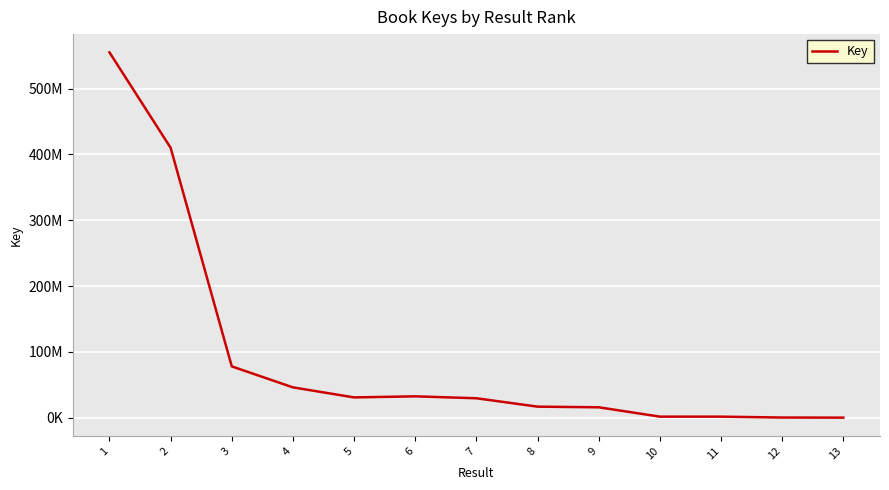

Rank the categories by value from lowest to highest.

13, 12, 11, 10, 9, 8, 7, 5, 6, 4, 3, 2, 1